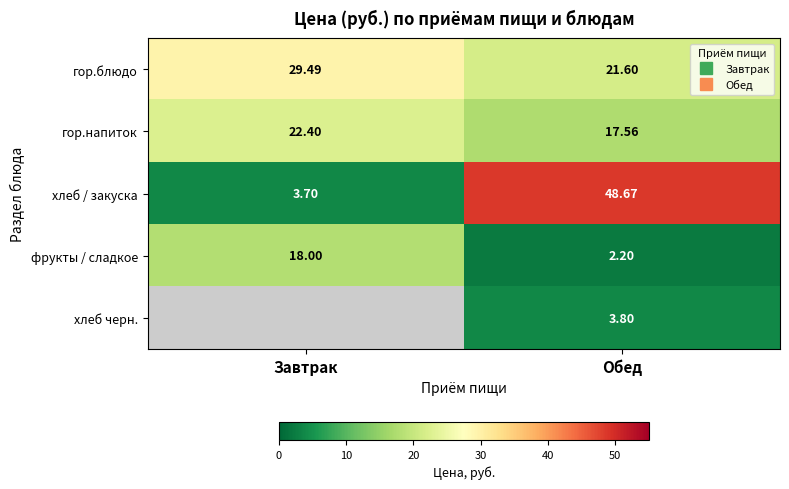

Is it true that гор.напиток equals 39.2 at Завтрак?

False